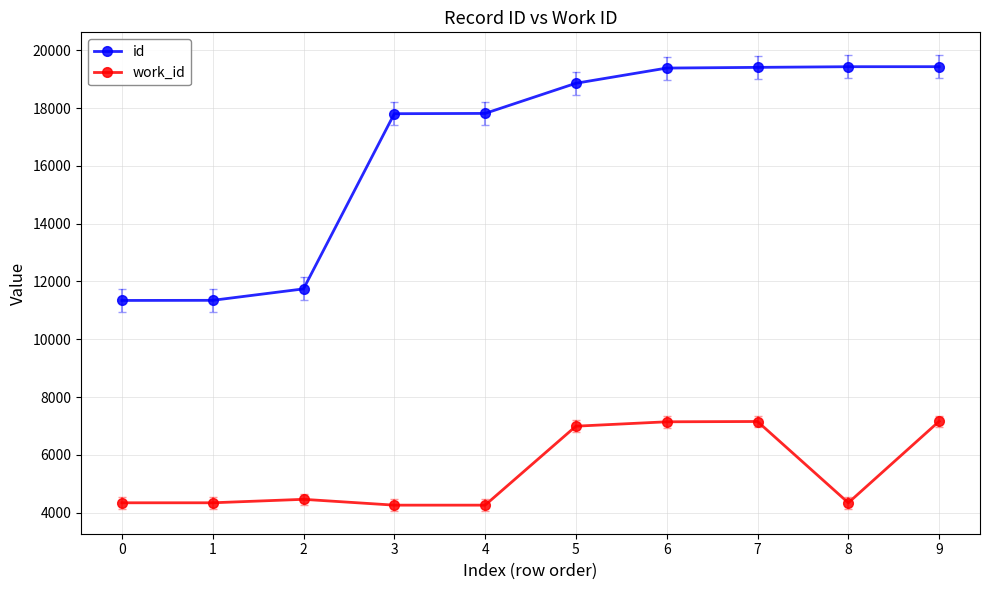

What is the value of the work_id point at the 1st from the left?

4339